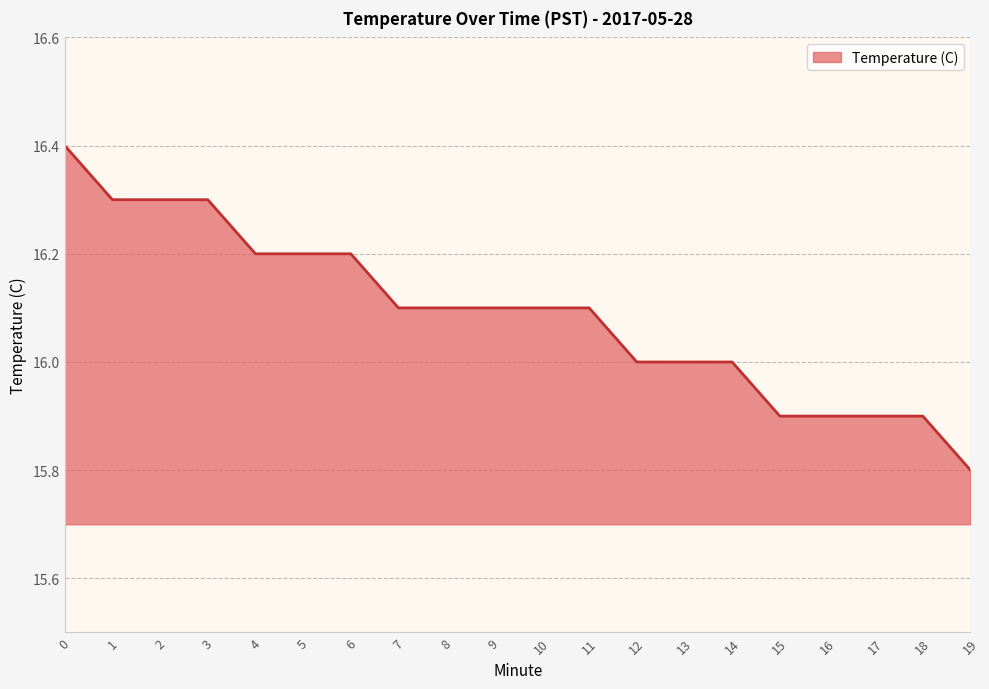

The value at 7 is 4.3. True or false?

False